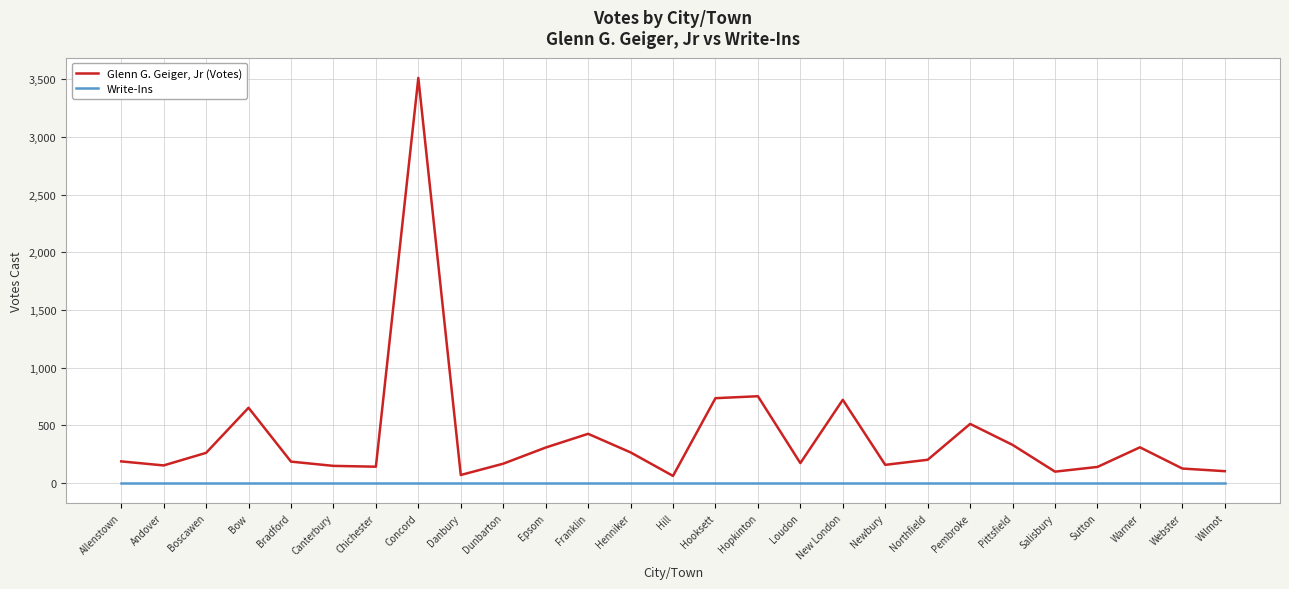

What position from the left is Pittsfield?

22